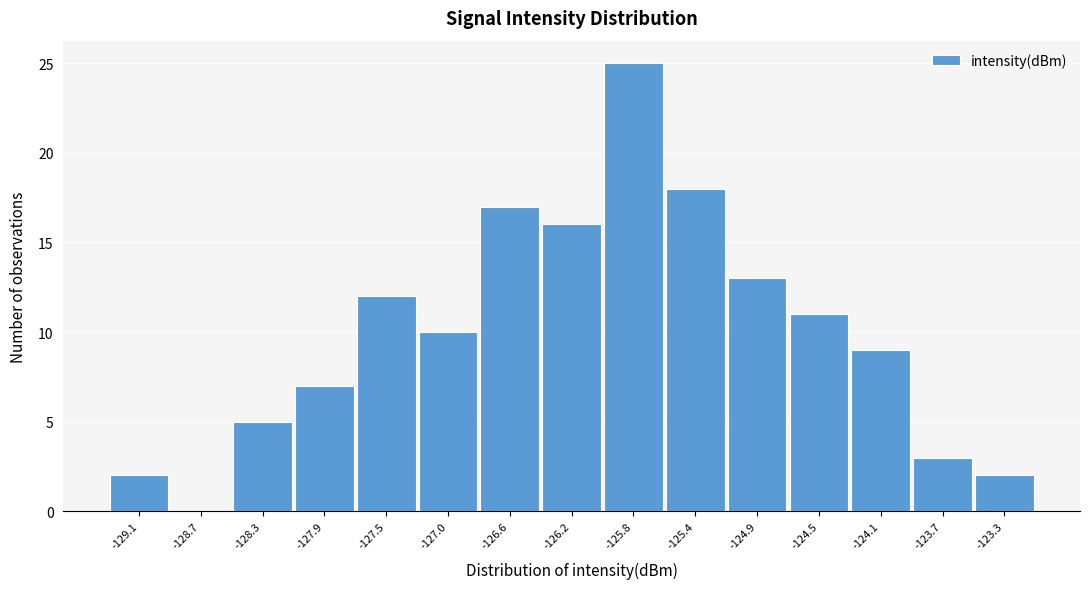

Which range on the x-axis has the tallest bar?

-126.00 to -125.55